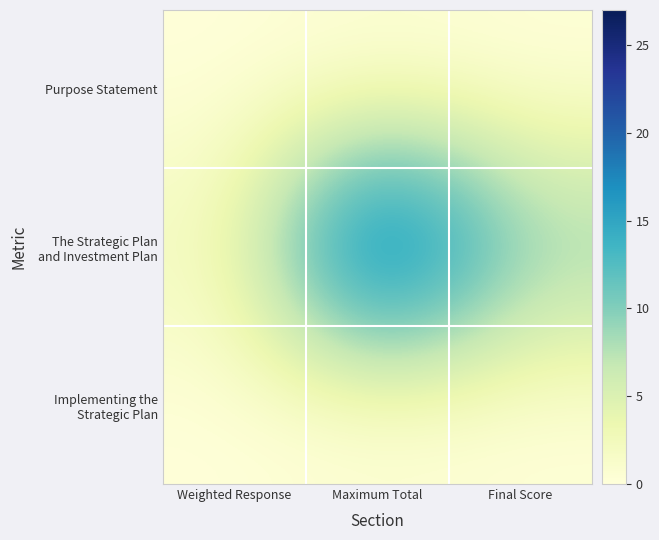

At how many categories does at least one series exceed 5?

2